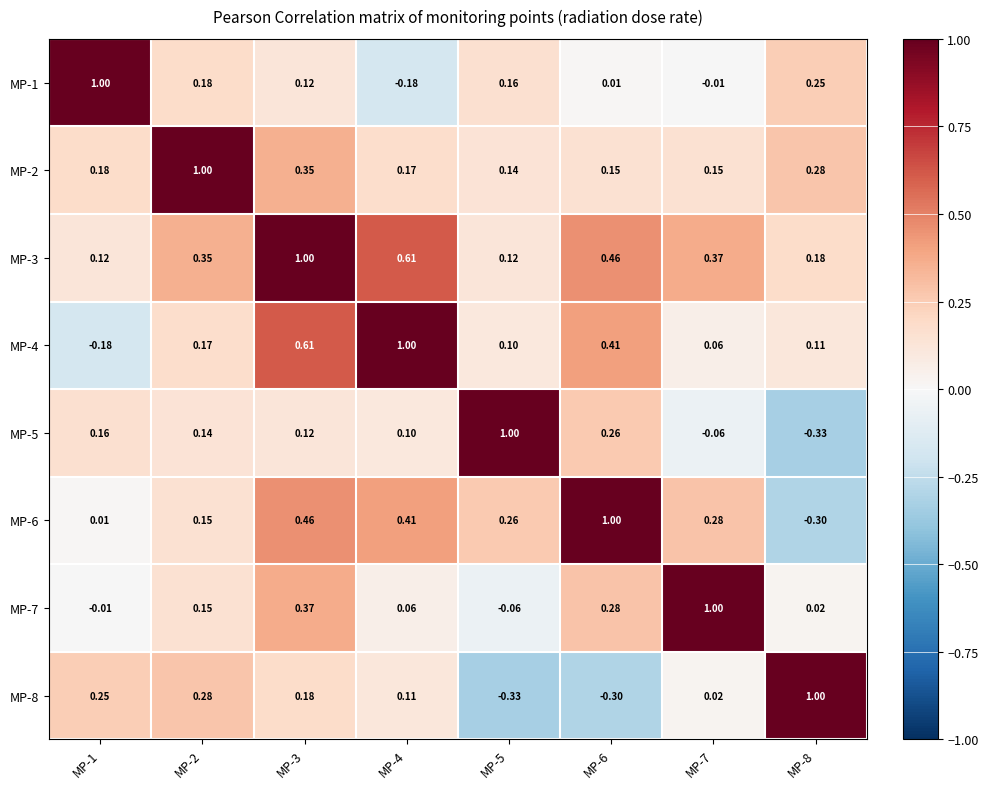

What is the difference between the highest and lowest values at MP-3?

0.9